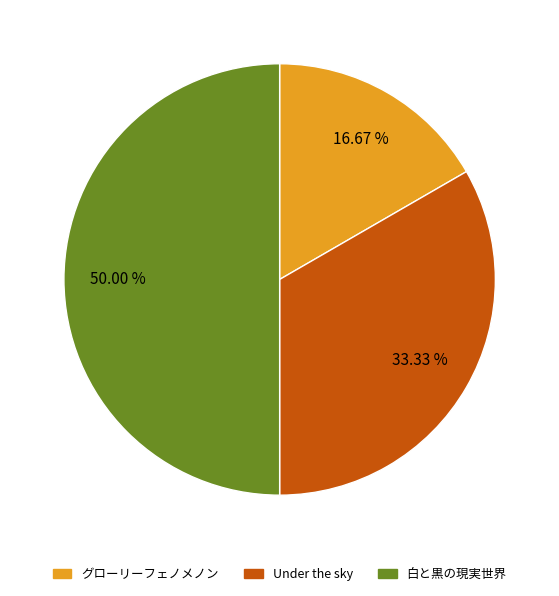

How many slices are in this pie chart?

3